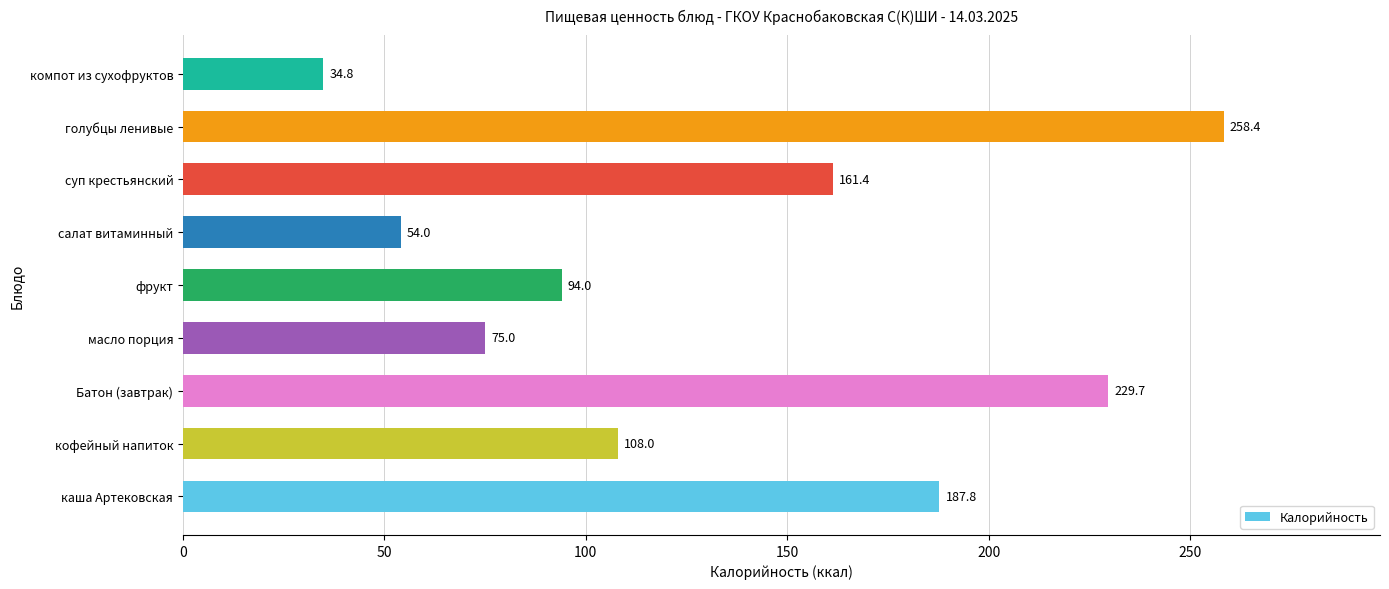

Reading bottom to top, extract all data points from this chart.

каша Артековская=187.8	кофейный напиток=108.0	Батон (завтрак)=229.7	масло порция=75.0	фрукт=94.0	салат витаминный=54.0	суп крестьянский=161.4	голубцы ленивые=258.4	компот из сухофруктов=34.8